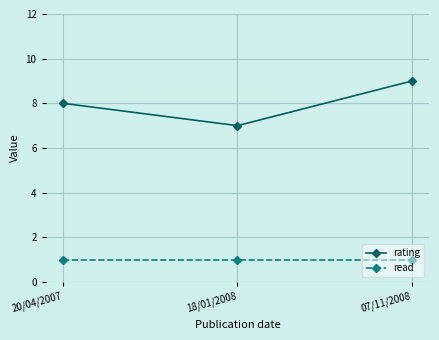

How many lines are shown in the chart?

2